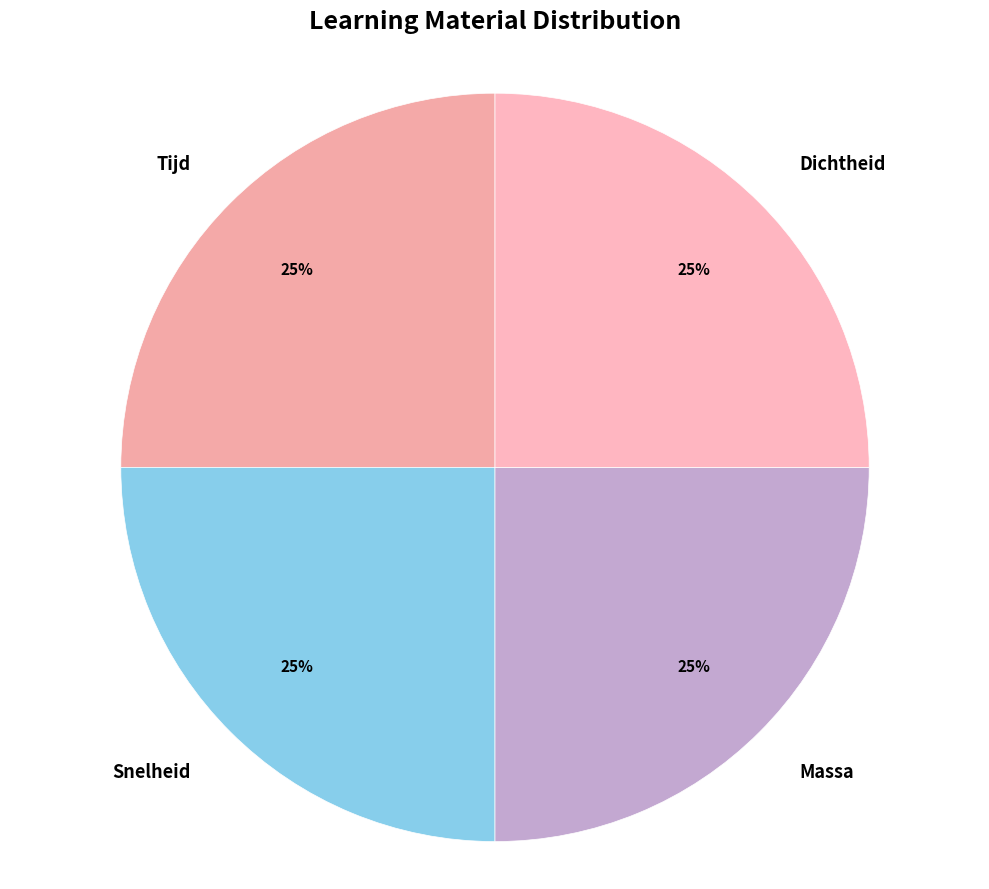

Is Tijd the majority of the pie?

No